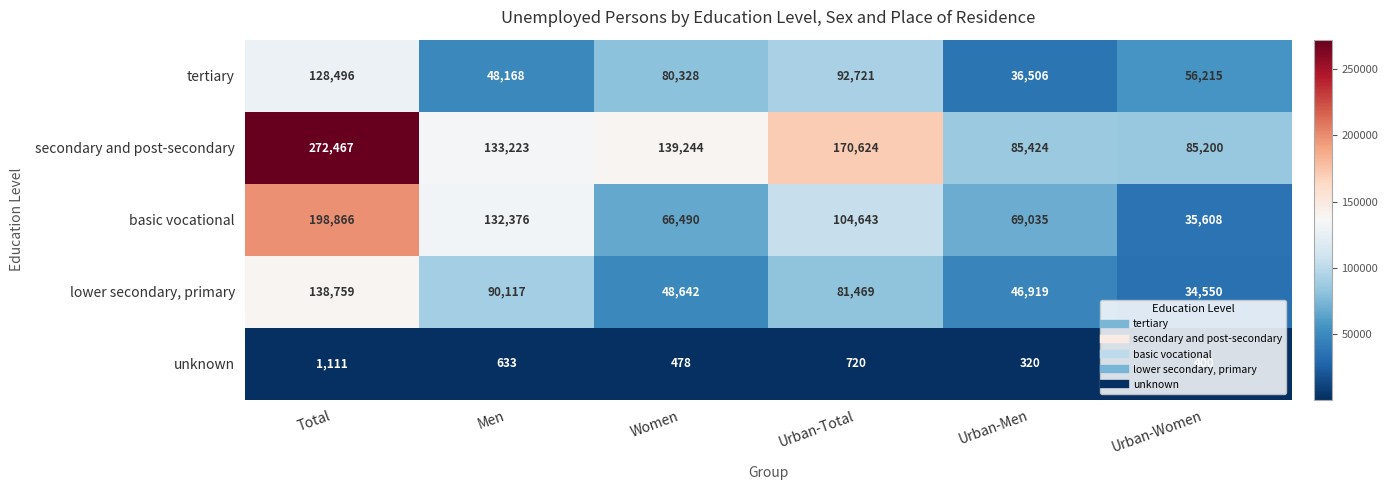

What is the difference between the highest and lowest values at Urban-Women?

84800